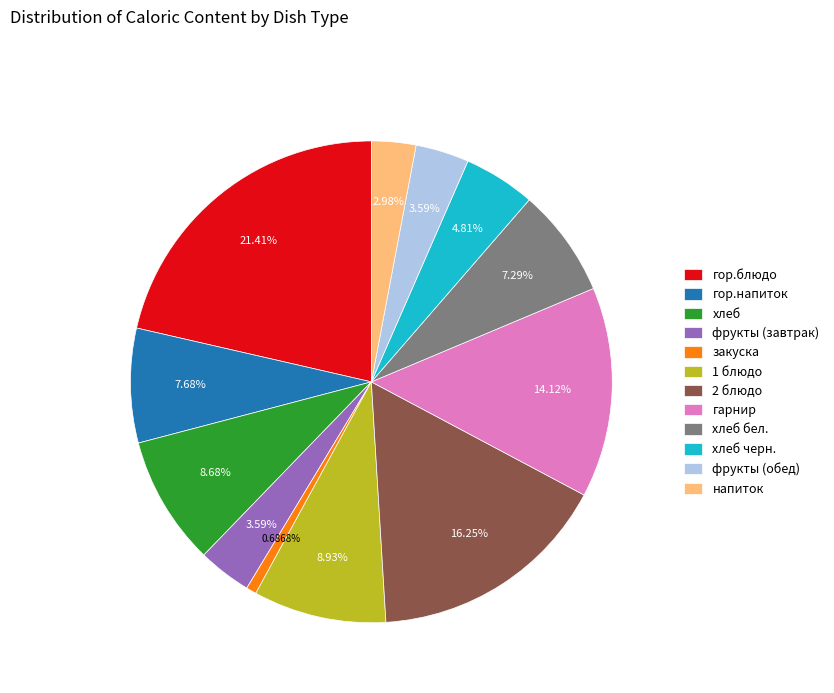

Approximately how many times larger is the value at напиток compared to гарнир?

0.2